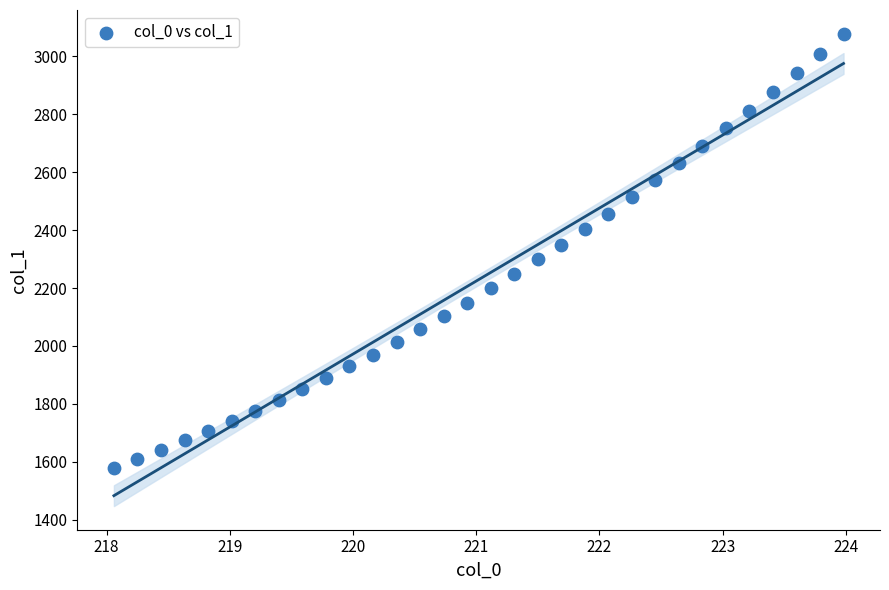

What is the range of X values (max minus min)?

5.9